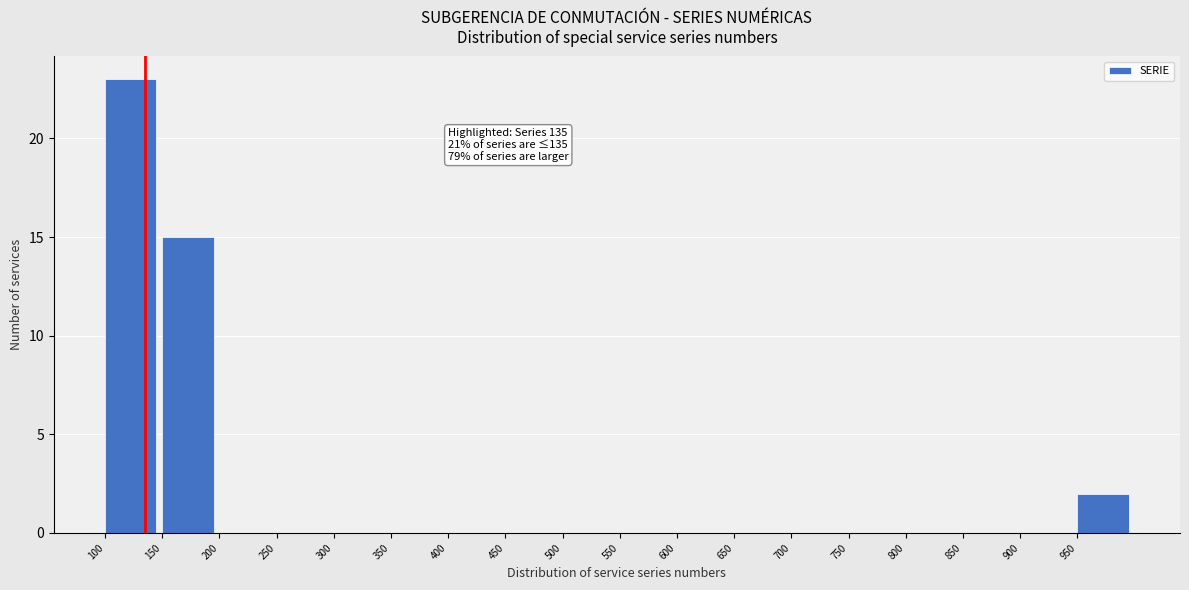

Over which range of the x-axis is the bar tallest?

100 to 150